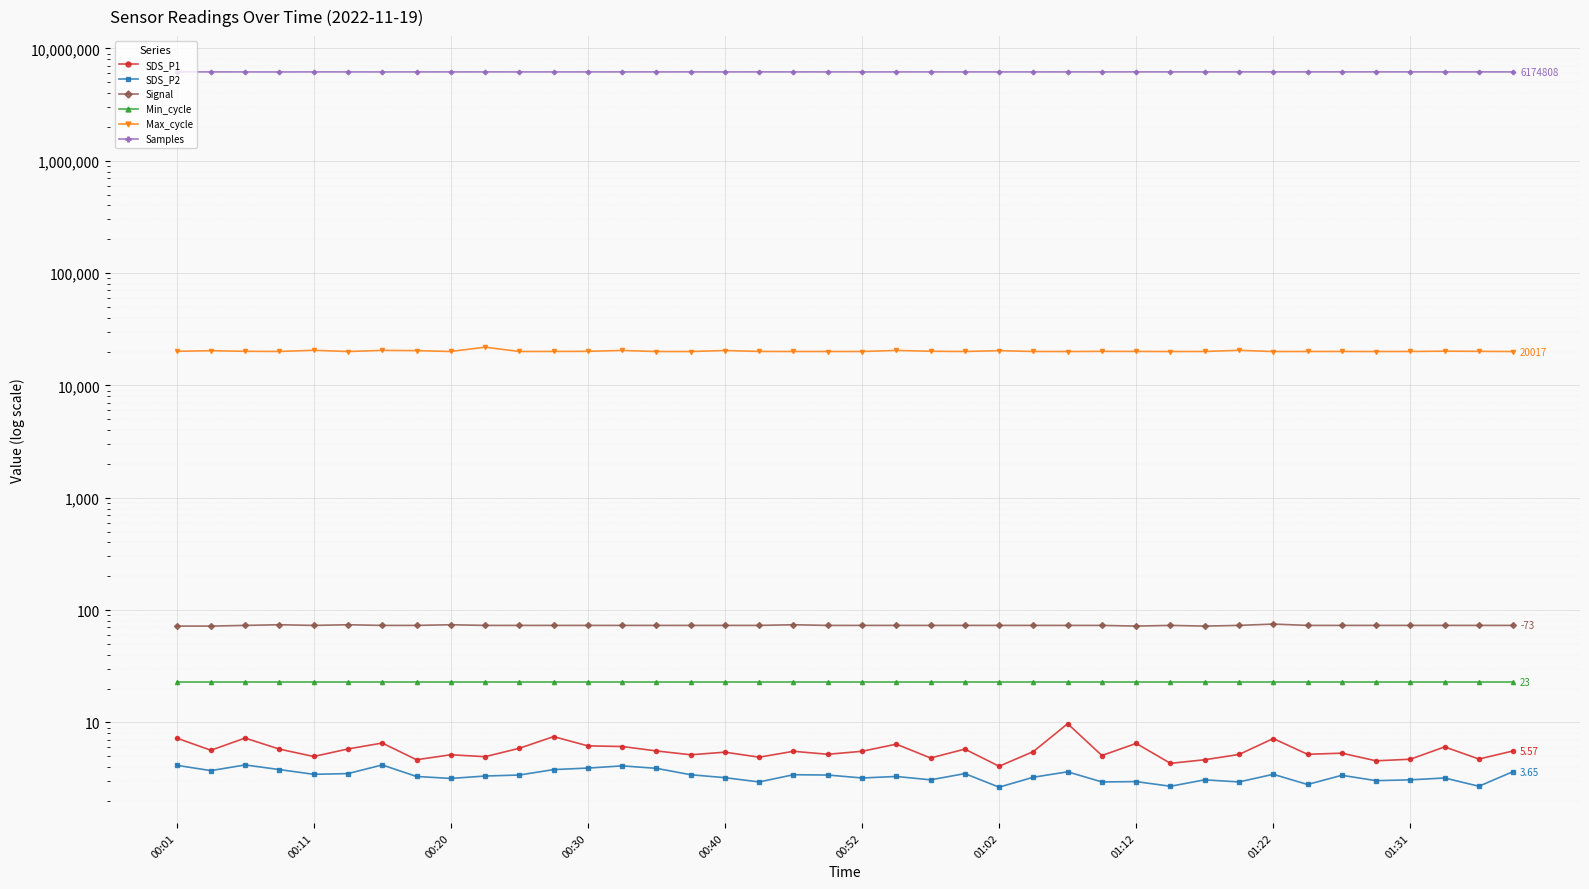

True or false: Samples and SDS_P2 cross at least once.

False